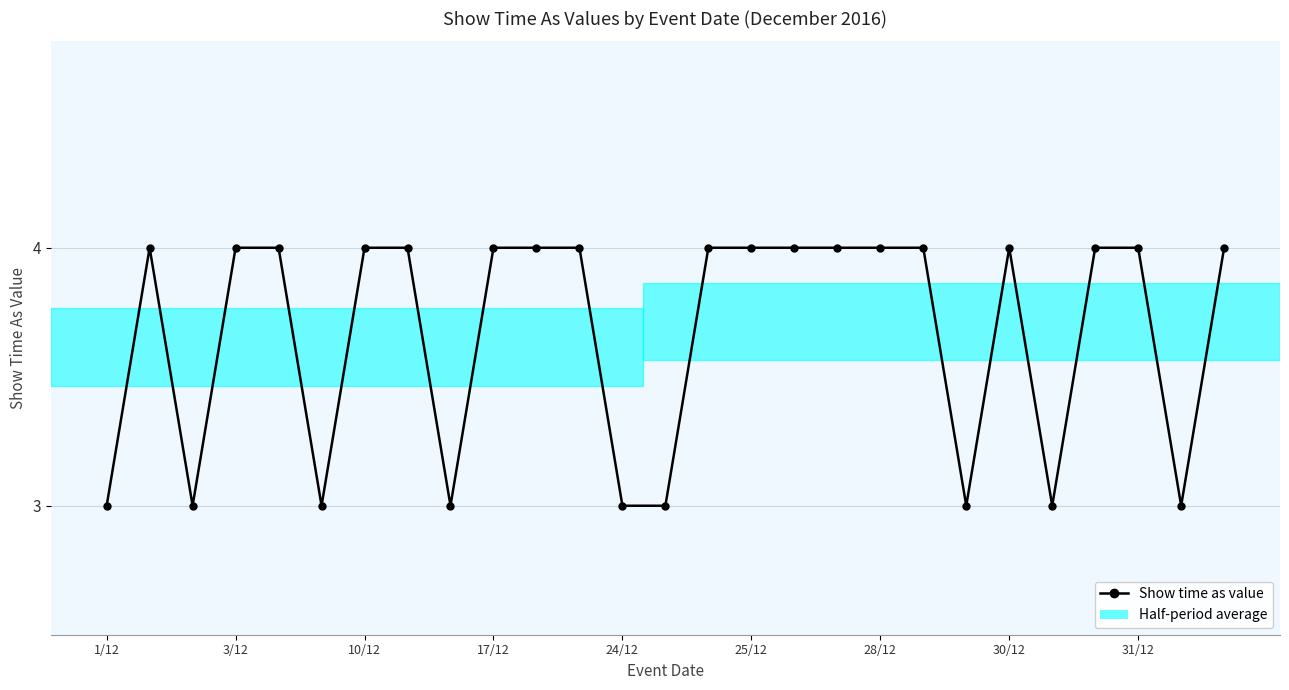

What is the maximum value shown in the chart?

4